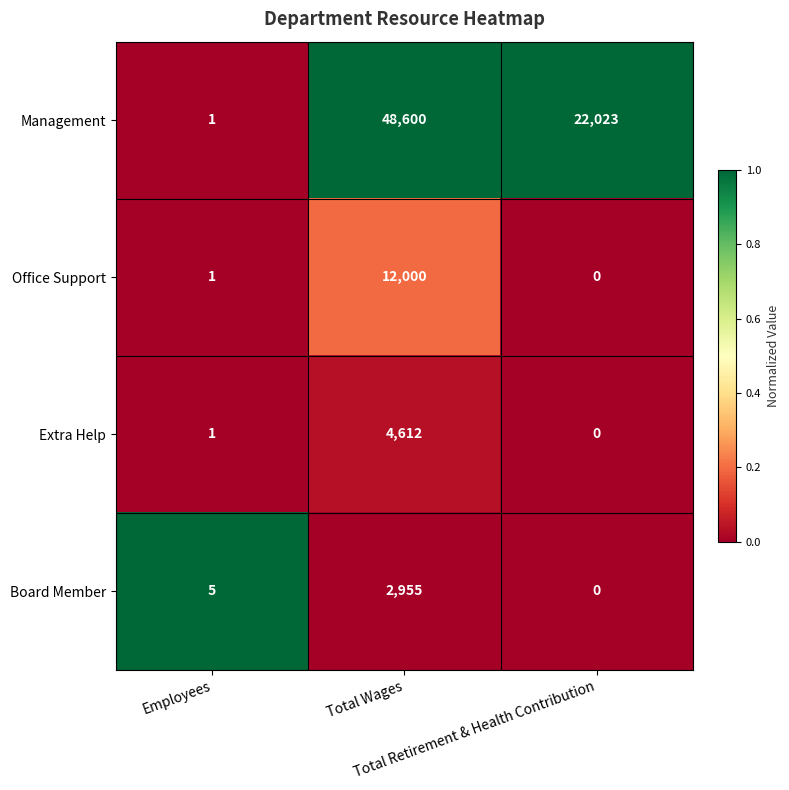

Rank the series by their maximum value, from highest to lowest.

Management, Office Support, Extra Help, Board Member